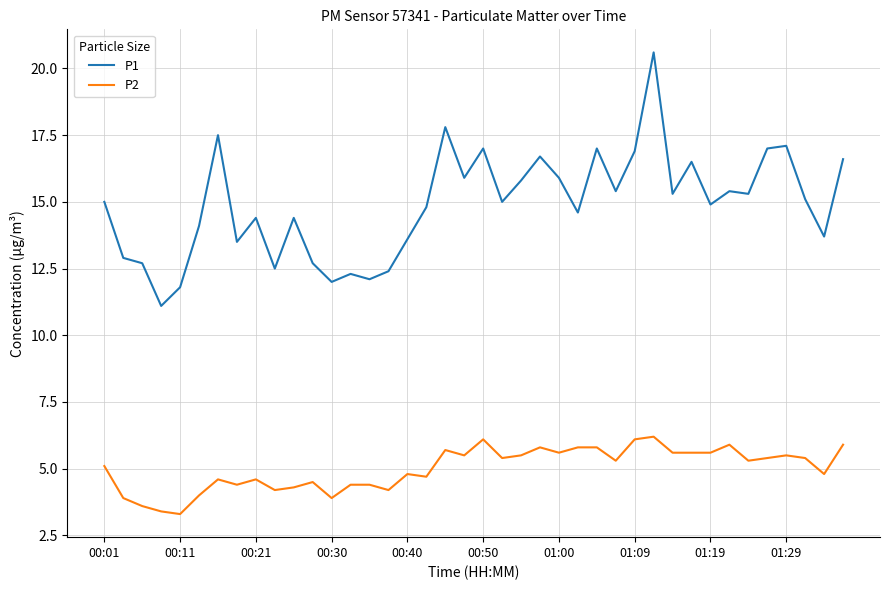

What is the sum of all P1 values?

595.3